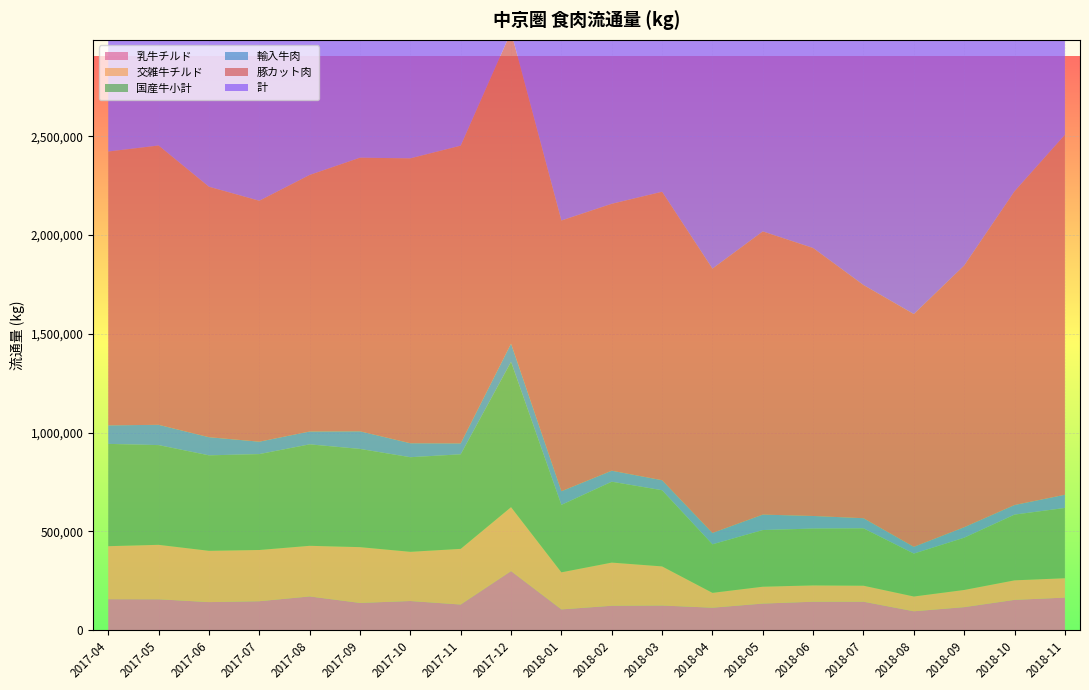

Reading right to left, what are all the values shown in this chart?

乳牛チルド: 164809	153282	116523	95578	143980	143918	134561	113653	124706	123491	105013	298964	129669	147505	137843	170684	146410	141963	156293	156740
交雑牛チルド: 98059	98903	86965	74844	81073	82623	85414	75290	198032	218526	187807	323630	281836	249095	282381	256287	259377	259718	275672	268347
国産牛小計: 355767	332742	264426	217126	290358	287775	286798	245604	385586	409429	341336	735628	478673	478872	497172	513612	485454	483291	504840	517849
輸入牛肉: 66802	48560	53238	34283	51301	63671	78188	57516	50765	55686	69134	92399	55187	70699	89191	65046	62793	91790	102674	93822
豚カット肉: 1822065	1588296	1324825	1178329	1180467	1356515	1433579	1338214	1460178	1351253	1370492	1578320	1507345	1442211	1385122	1298707	1219719	1267959	1413927	1386264
計: 2628803	2360053	1949363	1689457	1835318	2035430	2113425	1898066	2204527	2095858	2082240	2766994	2390923	2316649	2296299	2193558	2080279	2143195	2303628	2264027